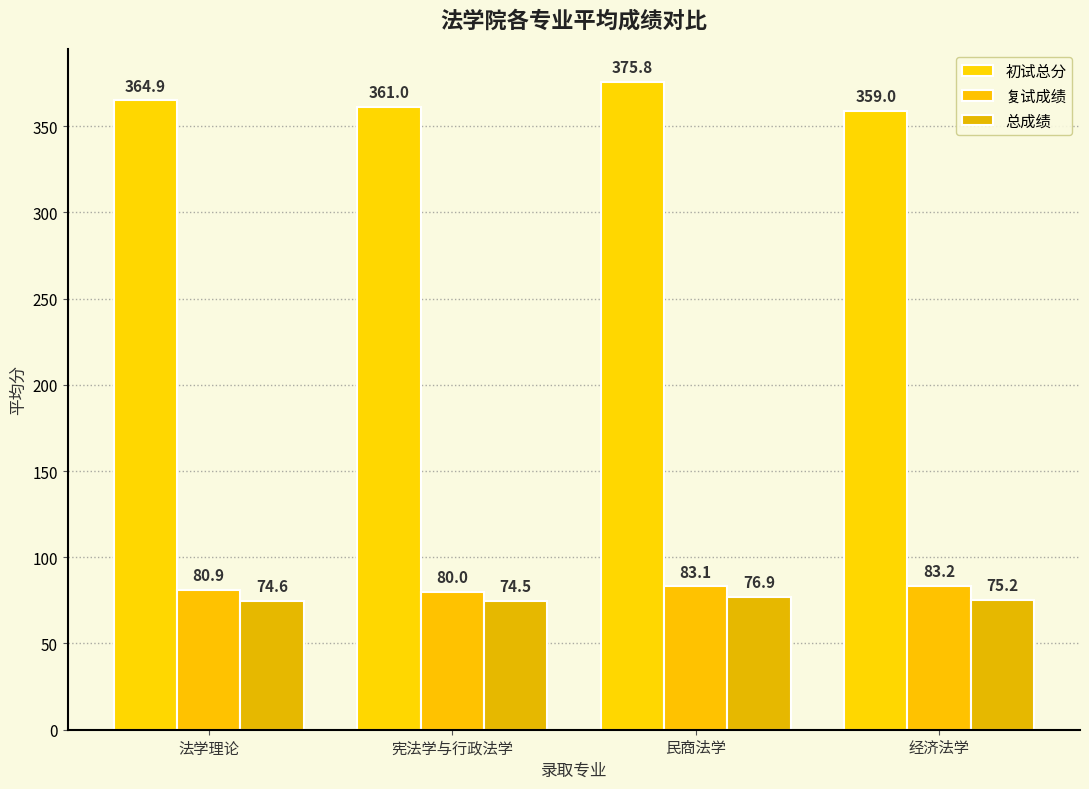

Reading right to left, list all the values displayed in this chart.

初试总分: 359.0	375.8	361.0	364.9
复试成绩: 83.2	83.1	80.0	80.9
总成绩: 75.2	76.9	74.5	74.6